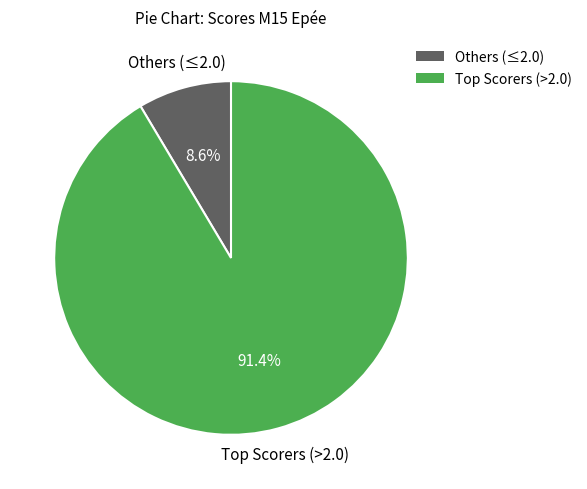

Is there a majority slice in this chart?

Yes